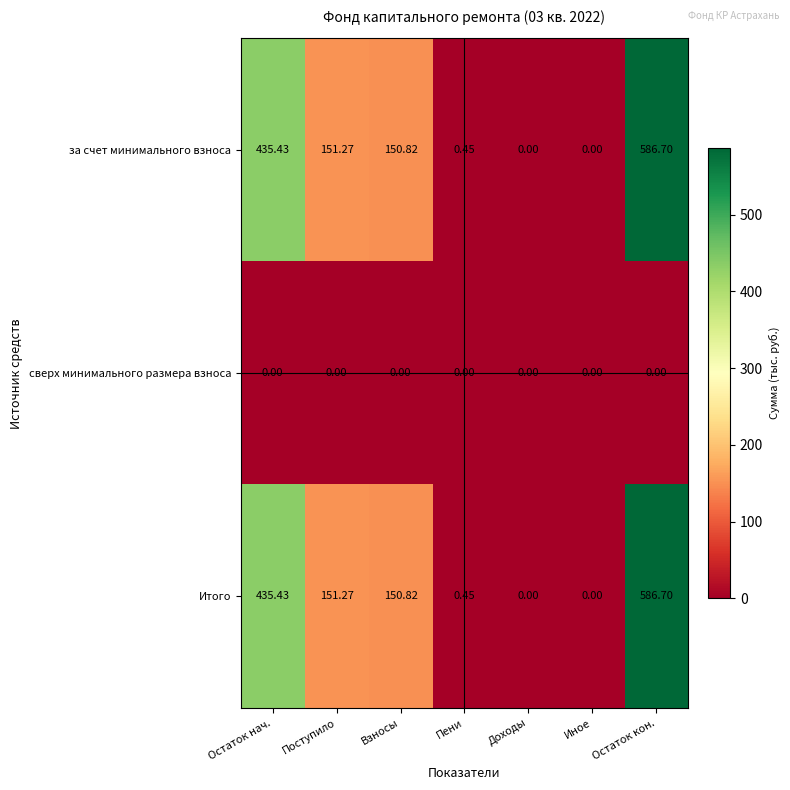

Is the value of сверх минимального размера взноса at Пени greater than the value of за счет минимального взноса at Взносы?

No